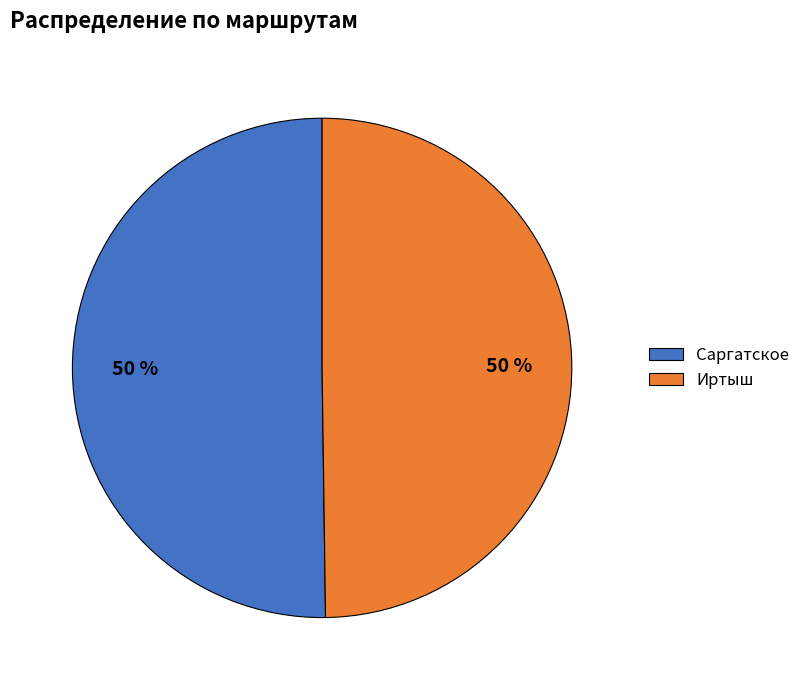

Approximately how many times larger is the value at Саргатское compared to Иртыш?

1.0